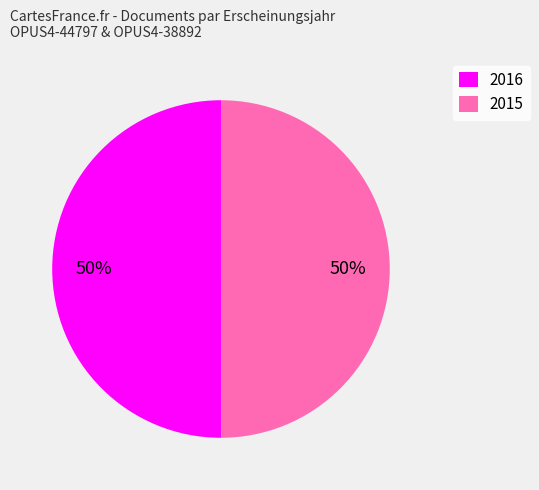

To the nearest percent, what portion does 2016 represent?

50%